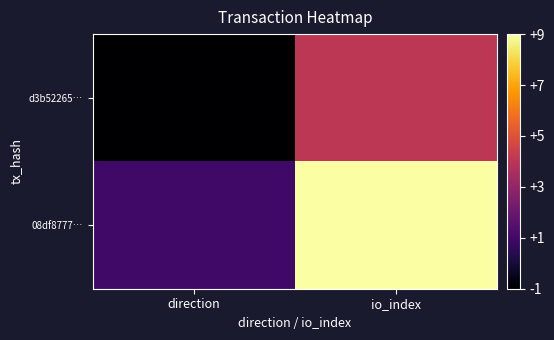

At how many categories does at least one series exceed 8?

1